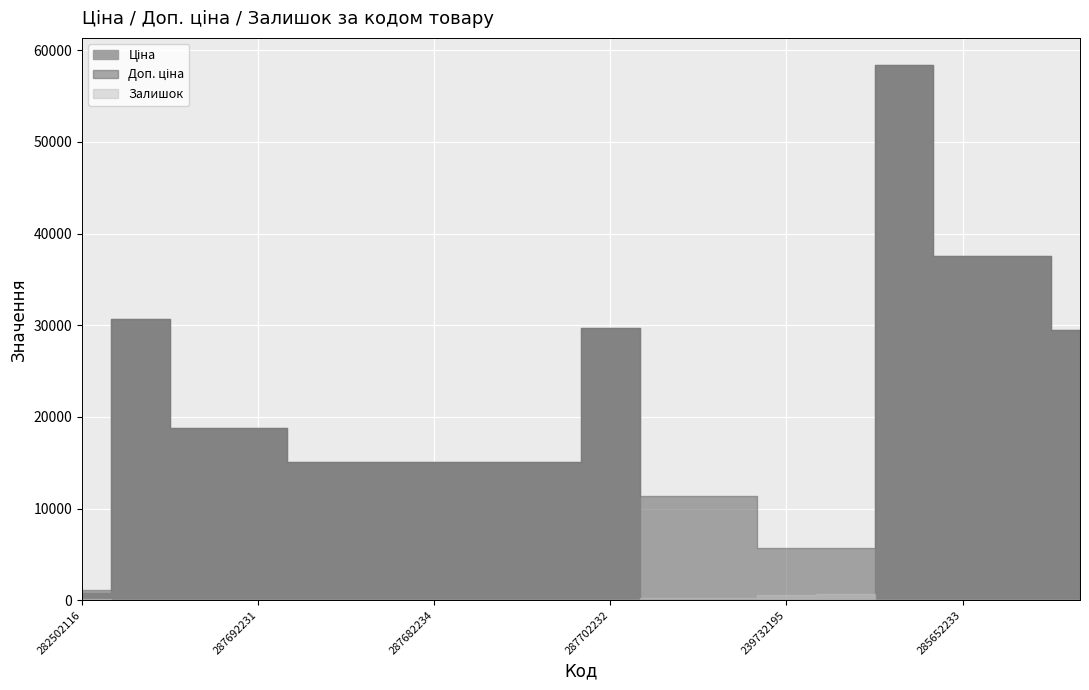

True or false: Залишок and Доп. ціна cross at least once.

False